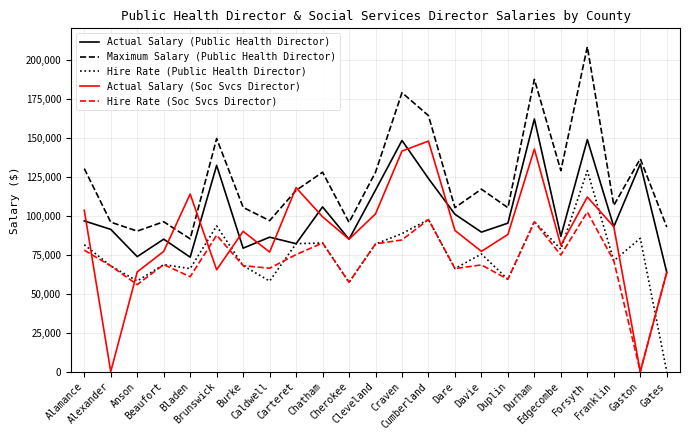

True or false: Hire Rate (Soc Svcs Director) has more than 0 interior local peaks.

True